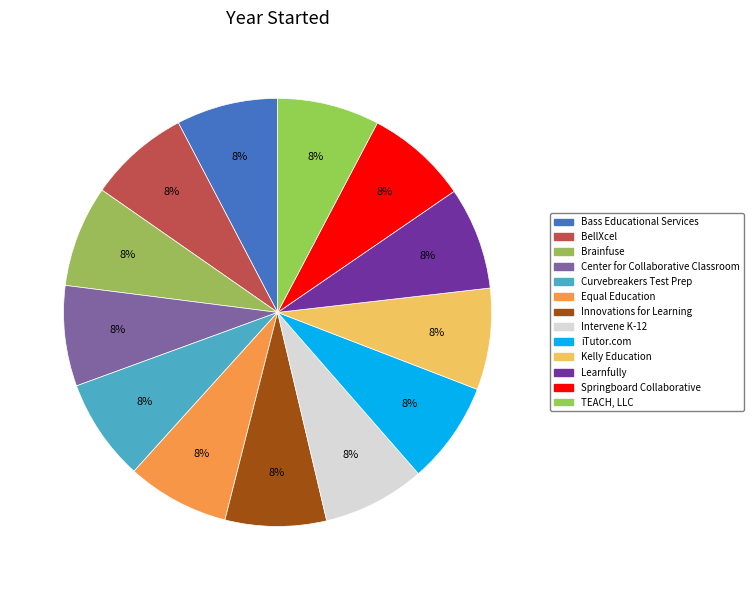

Rank the categories by value from highest to lowest.

Learnfully, Equal Education, Intervene K-12, Curvebreakers Test Prep, iTutor.com, Springboard Collaborative, TEACH, LLC, Bass Educational Services, Kelly Education, Brainfuse, Innovations for Learning, BellXcel, Center for the Collaborative Classroom